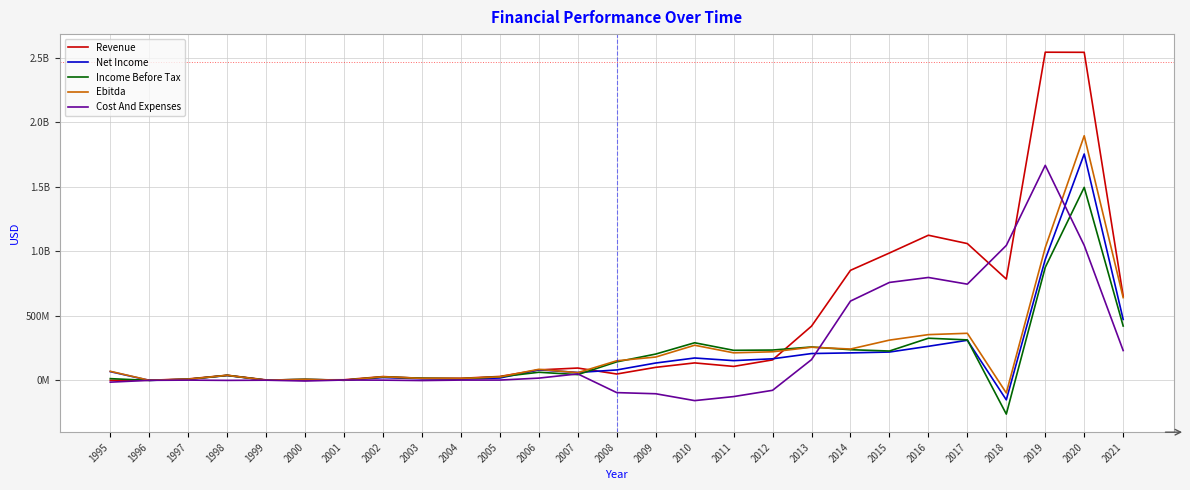

What is the greatest value displayed?

2543820000